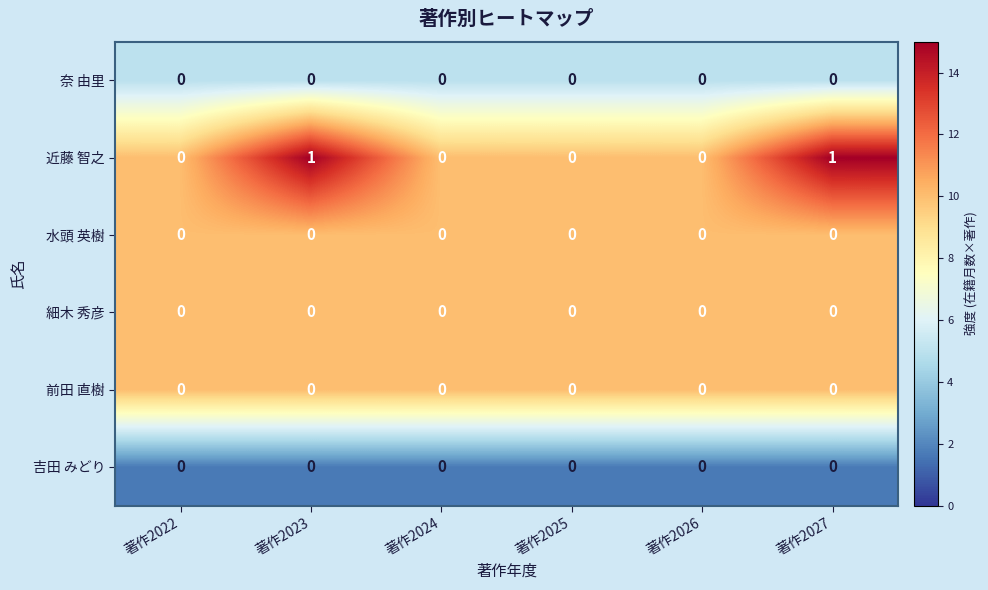

Which series has the largest total across all categories?

近藤 智之